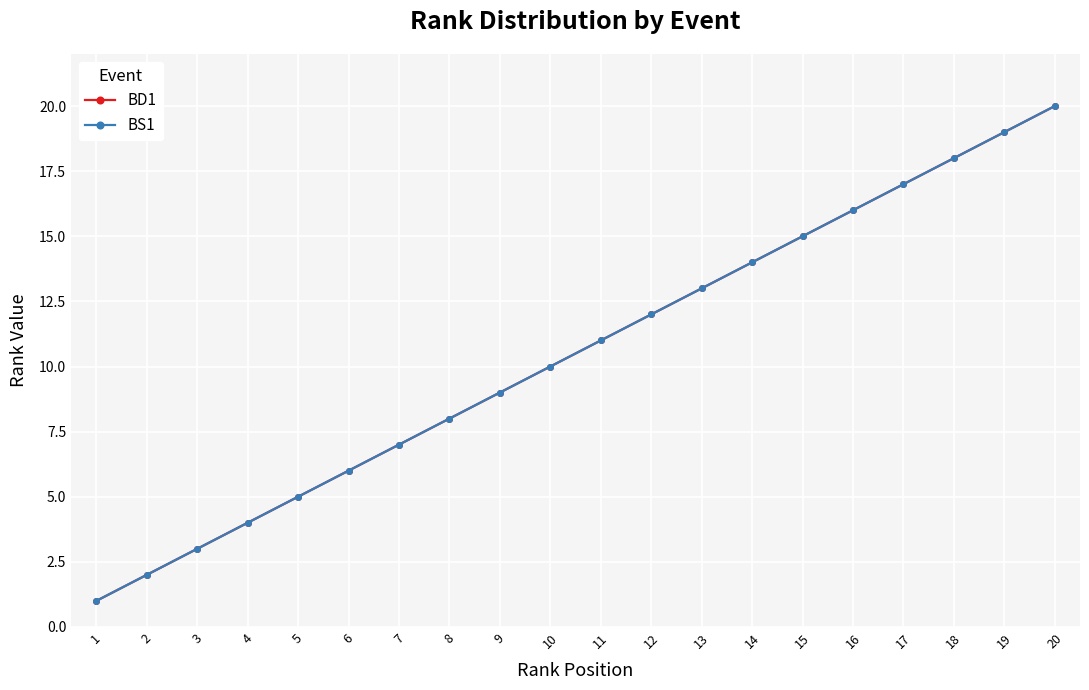

What is the value of the BD1 point at the 2nd from the left?

2